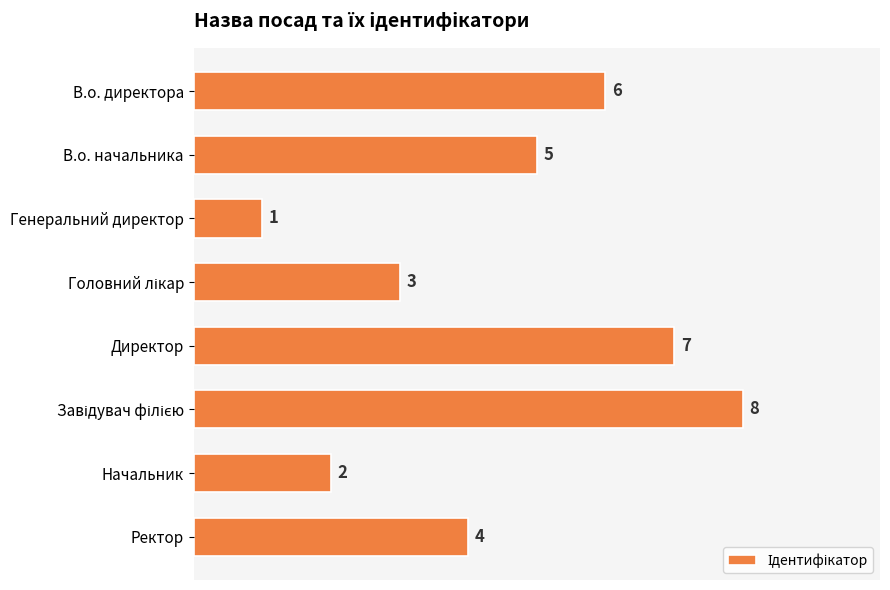

Where is the data nearest to the value 4?

Ректор